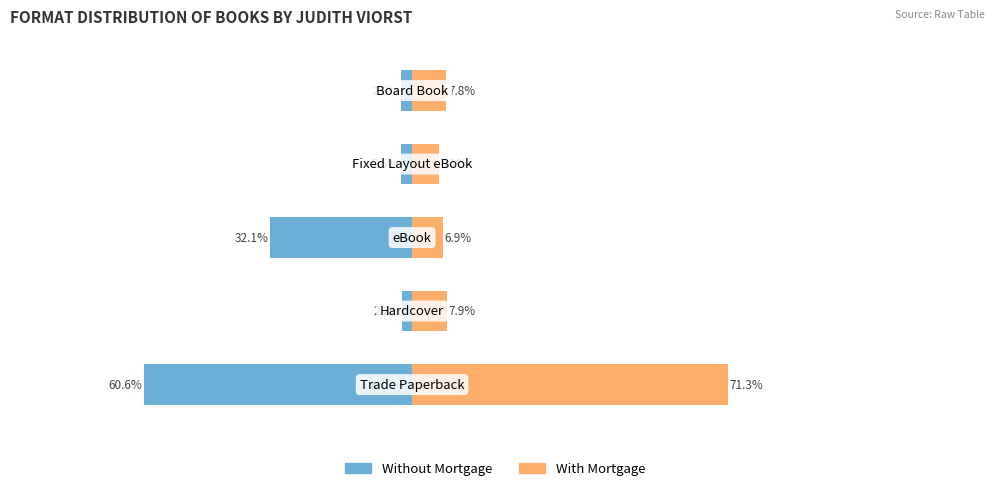

At how many categories does at least one series exceed 60?

1